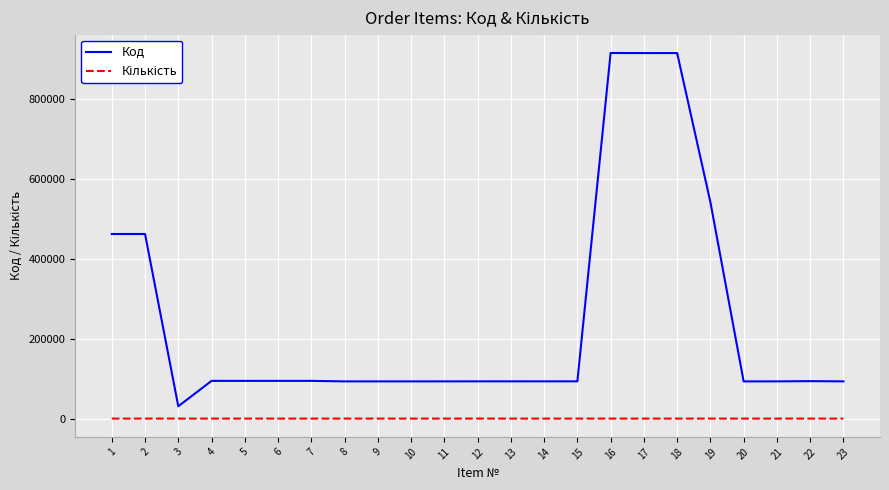

What is the difference between the second highest and minimum values in the Код series?

884232